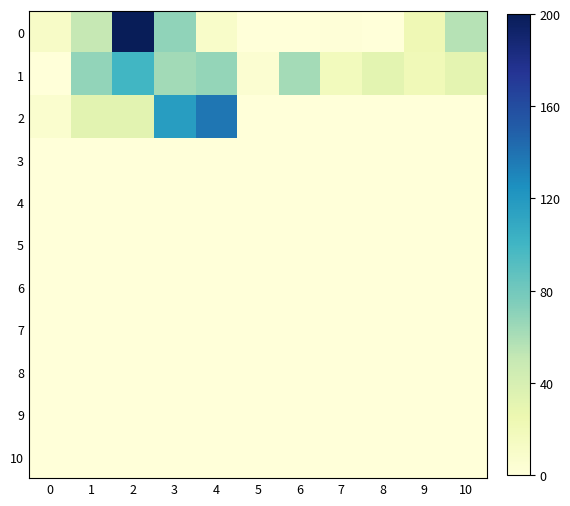

What is the difference between the highest and lowest values at 1?

68.1